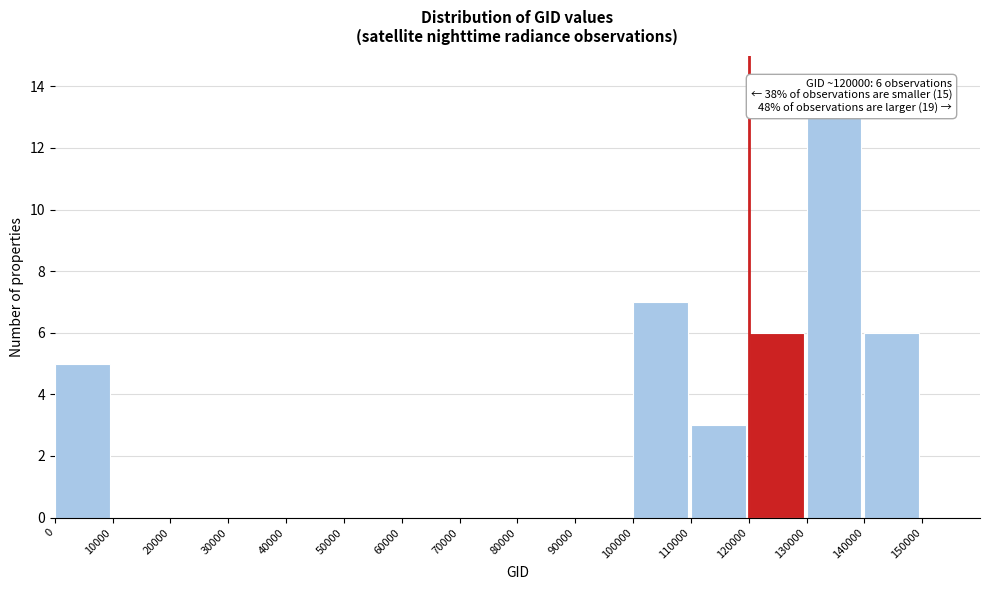

Which range on the x-axis has the tallest bar?

130000 to 140000